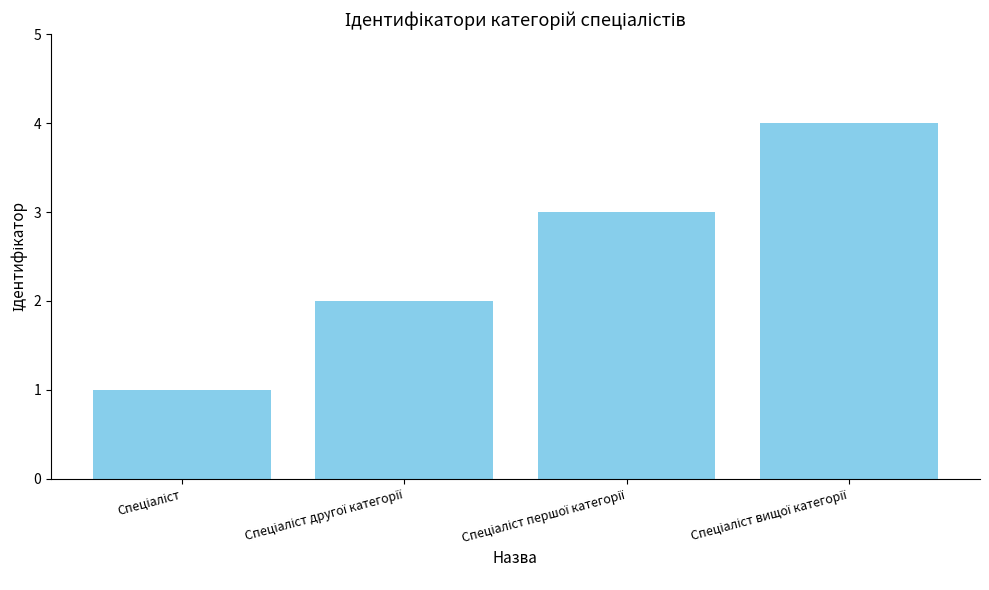

What is the value of the 3rd bar from the left?

3